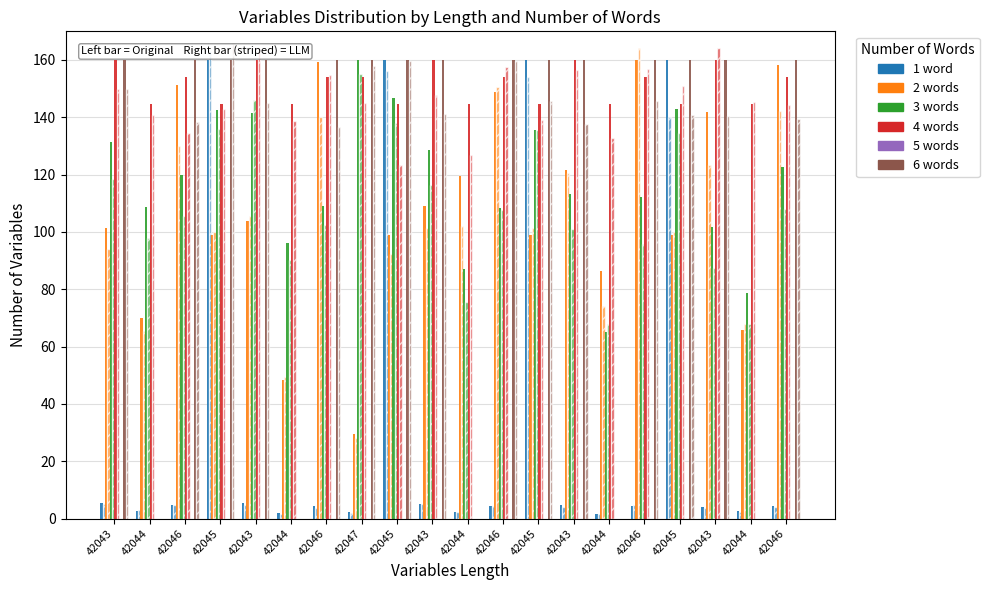

How many data points does each series have?

20